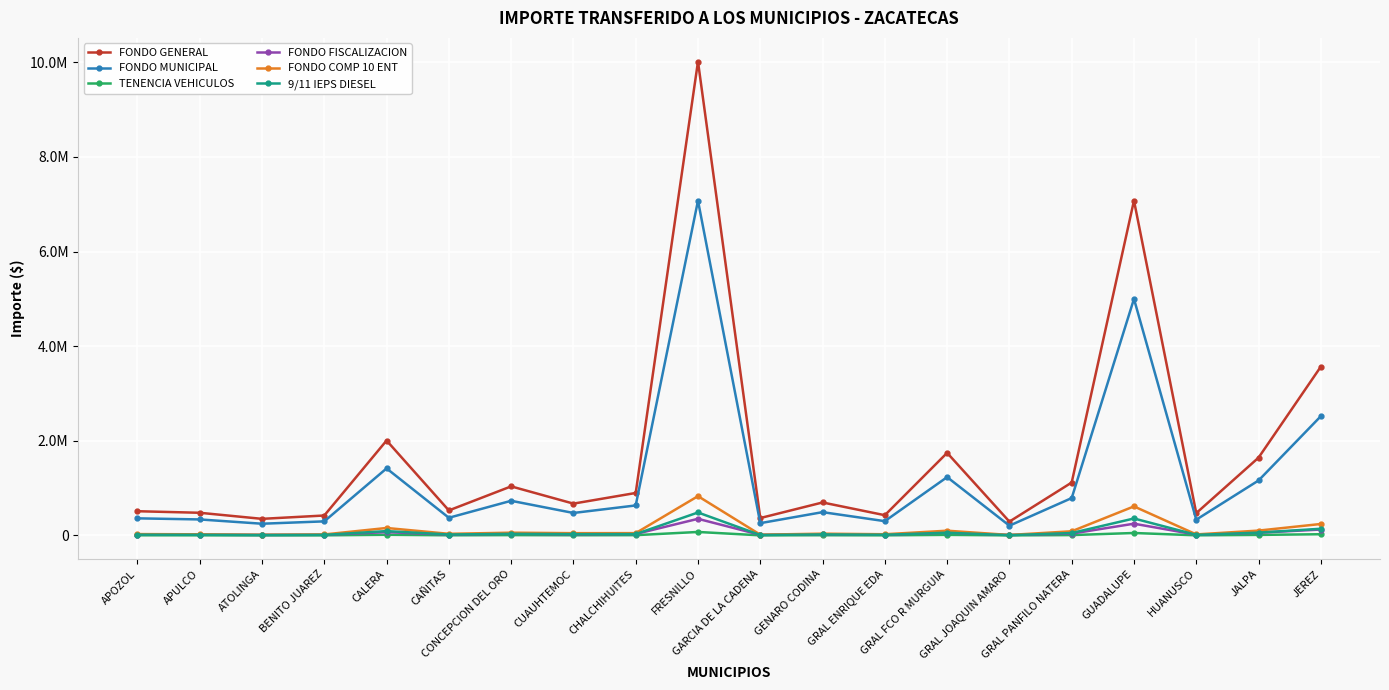

At which label does TENENCIA VEHICULOS reach its minimum?

GRAL JOAQUIN AMARO